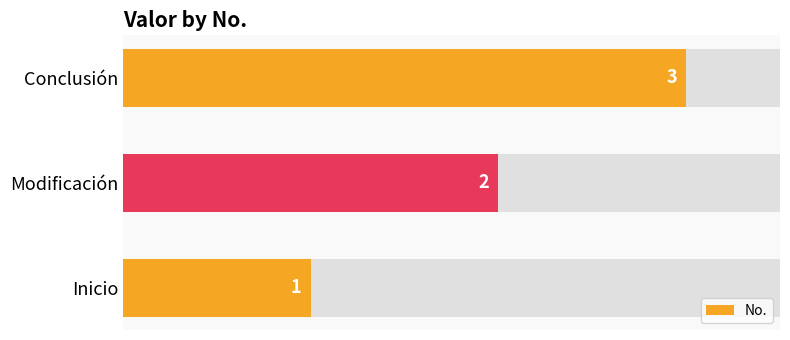

Which has a higher value, Conclusión or Modificación?

Conclusión